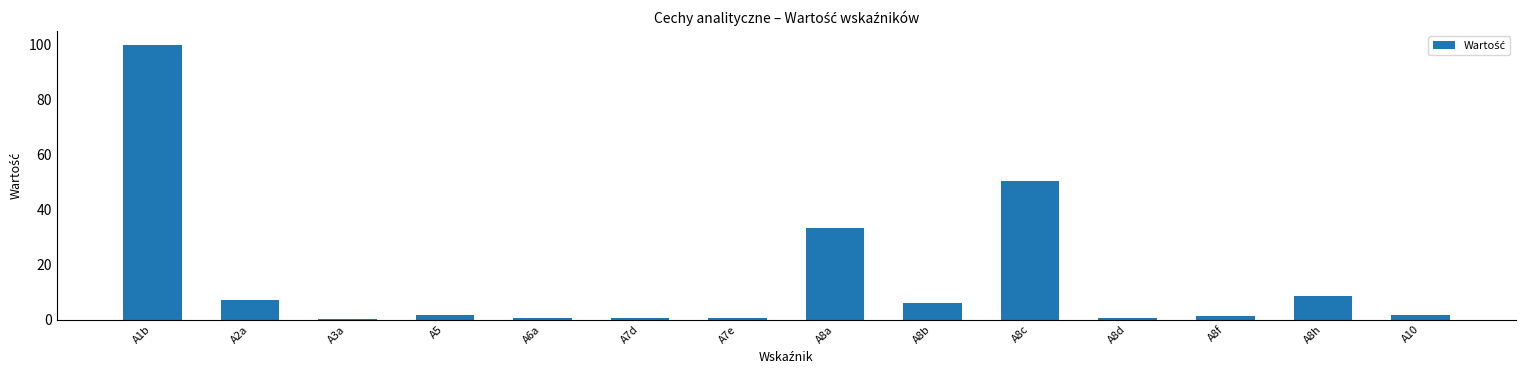

What is the change in value from A2a to A8c?

+43.4